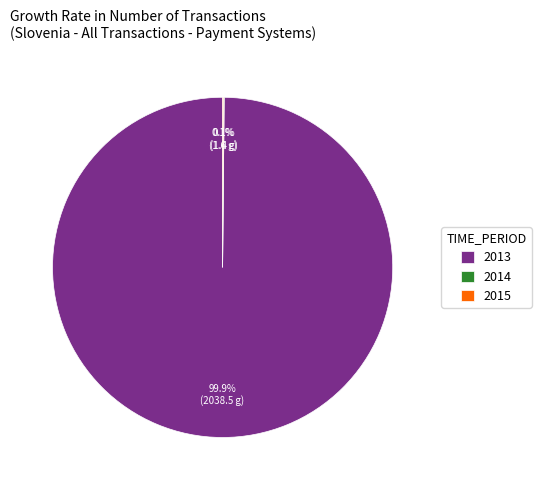

Which slice represents more than half of the pie?

2013